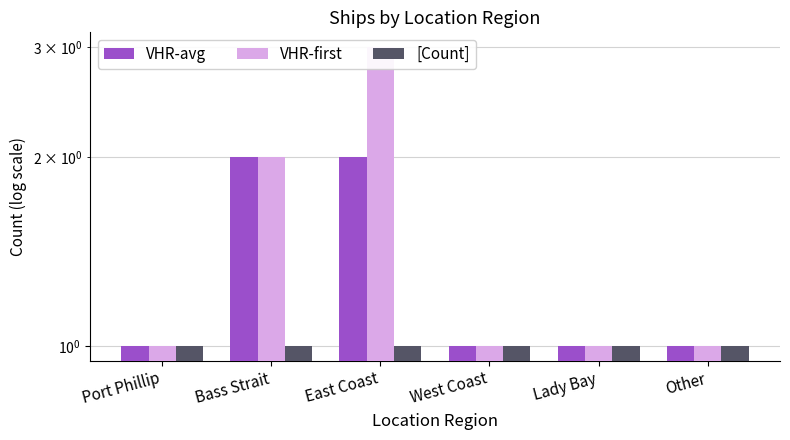

What position from the right is East Coast?

4